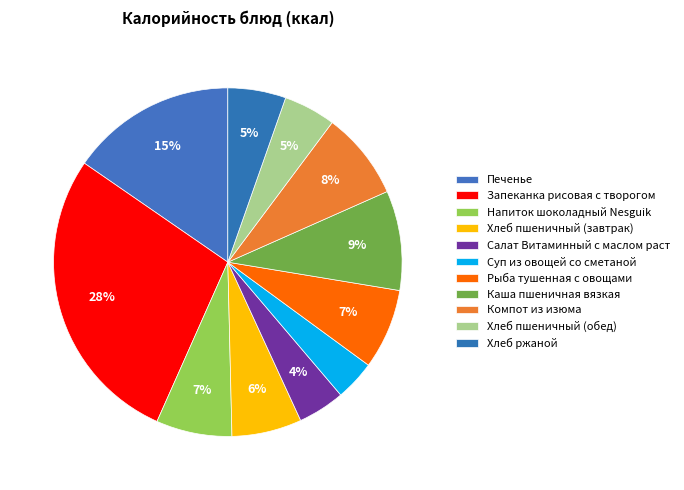

The Суп из овощей со сметаной slice represents 1% of the pie. True or false?

False